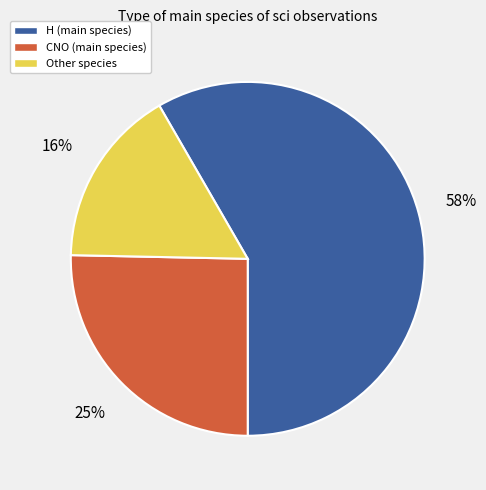

To the nearest percent, what is the difference between the Other and H slice percentages?

42%